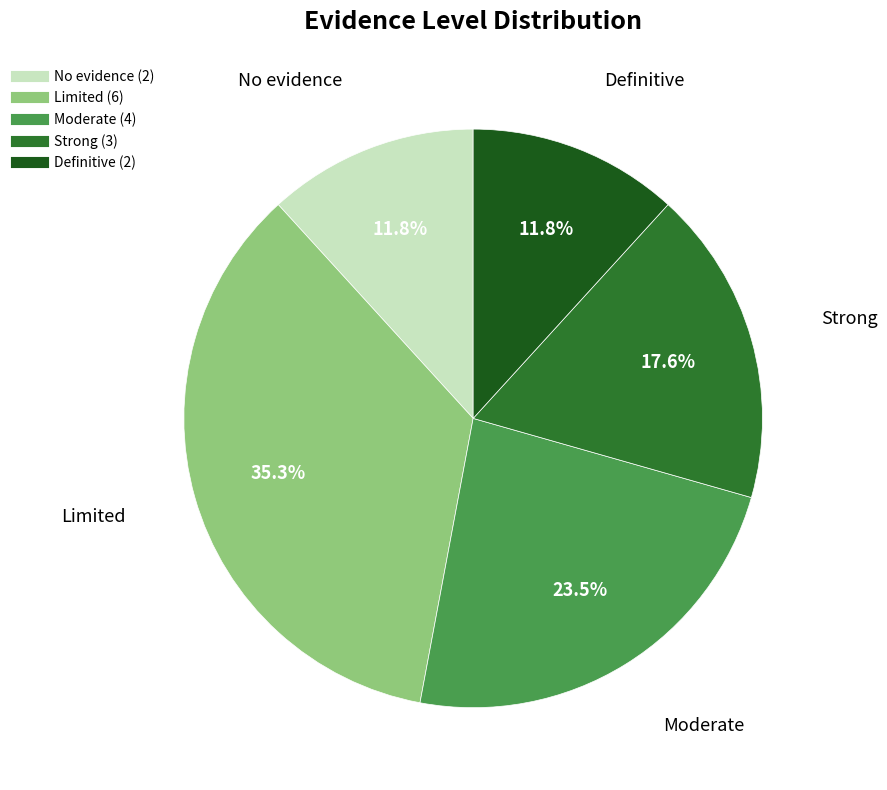

What percentage is NOT represented by No evidence?

88.2%